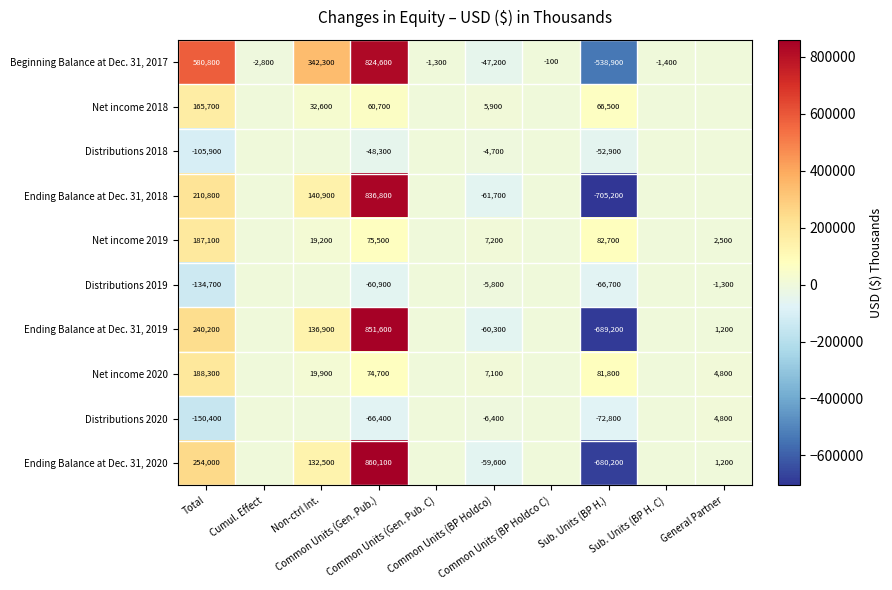

Rank the categories by Distributions 2020 value from highest to lowest.

General Partner, Cumul. Effect, Non-ctrl Int., Common Units (Gen. Pub. C), Common Units (BP Holdco C), Sub. Units (BP H. C), Common Units (BP Holdco), Common Units (Gen. Pub.), Sub. Units (BP H.), Total